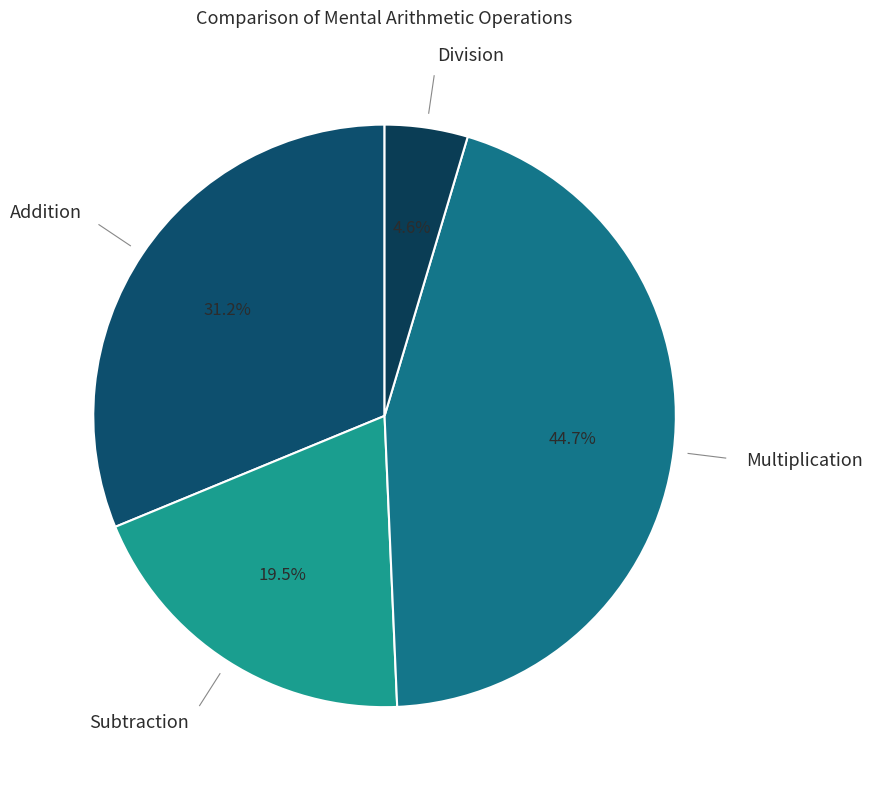

How many slices are in this pie chart?

4